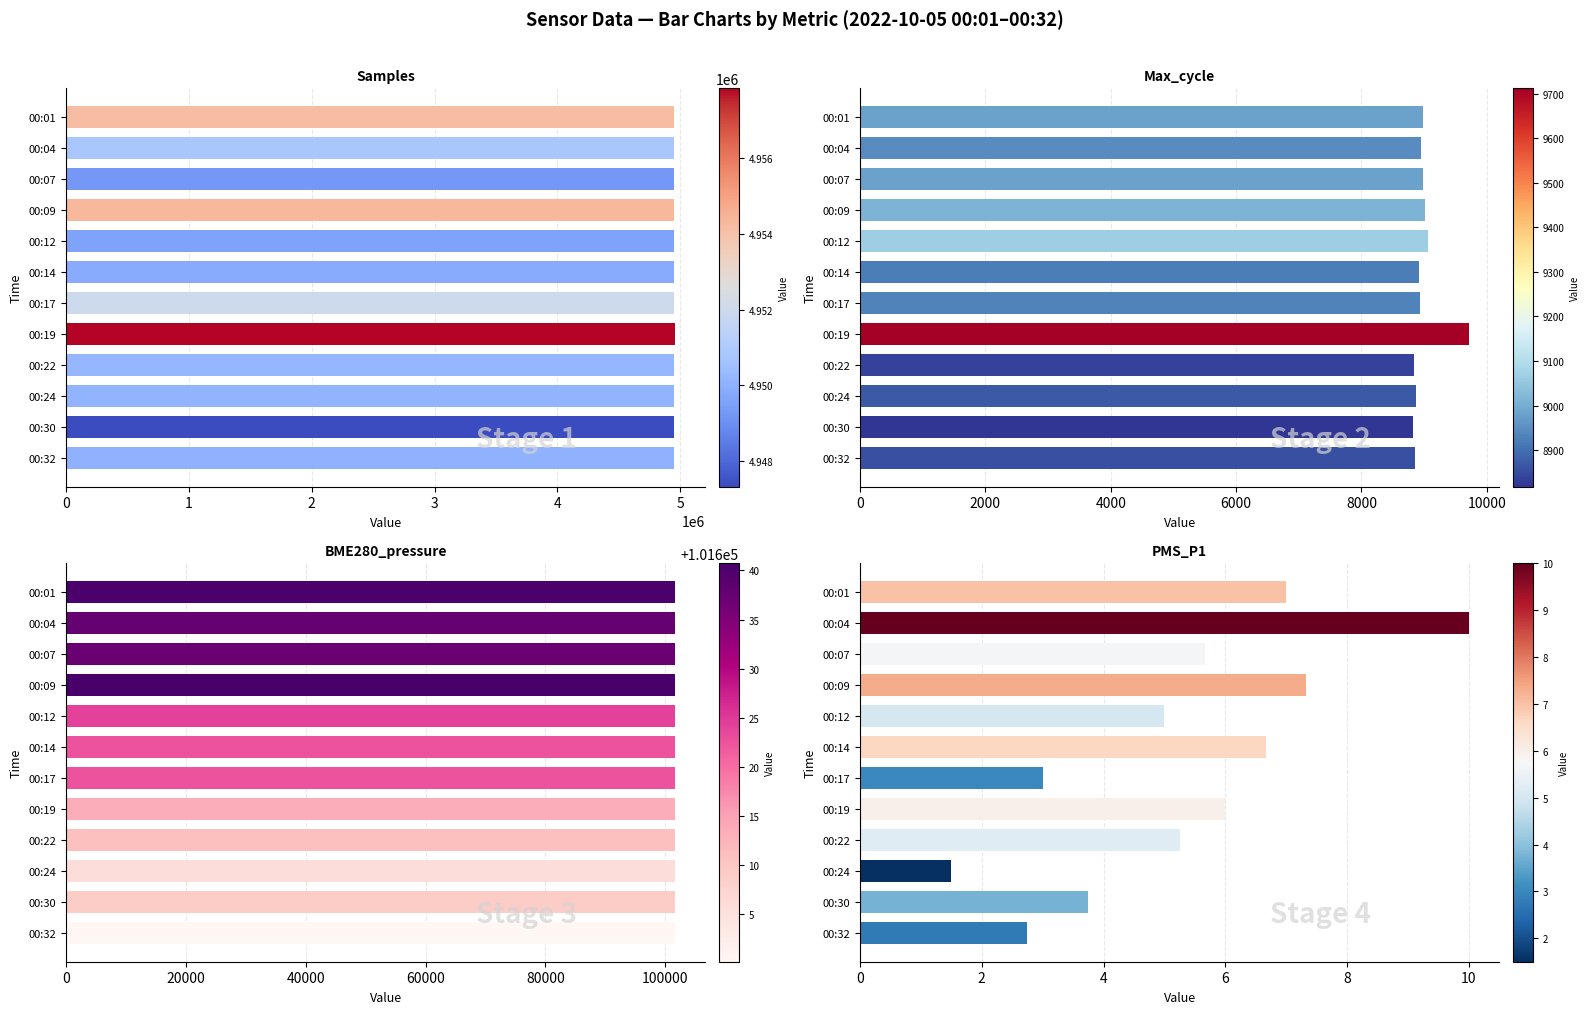

What is the spread (max minus min) of values at 00:14?

4949791.3